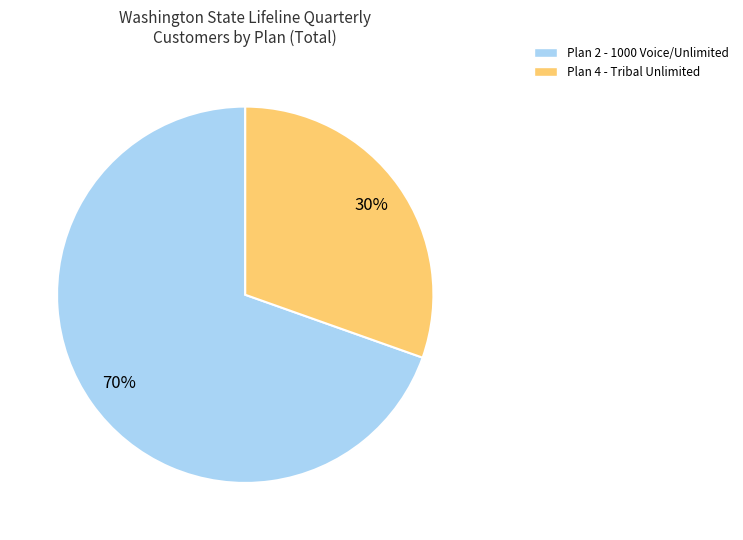

How many segments does this pie chart have?

2